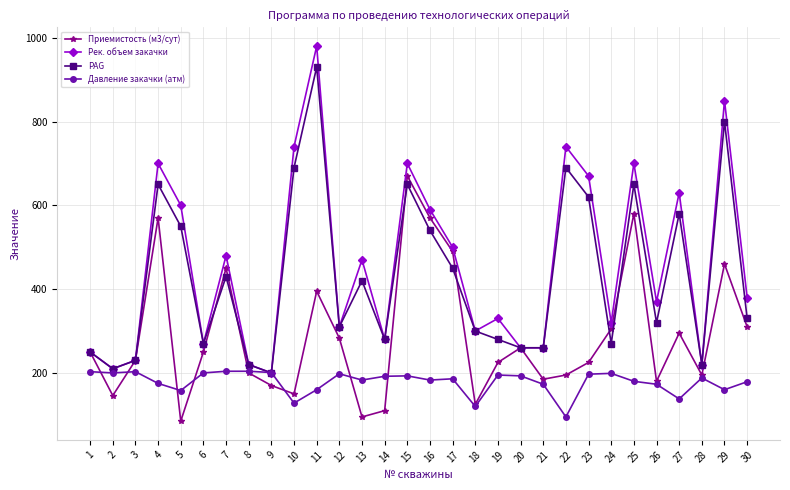

Which series has the largest total across all categories?

Рек. объем закачки